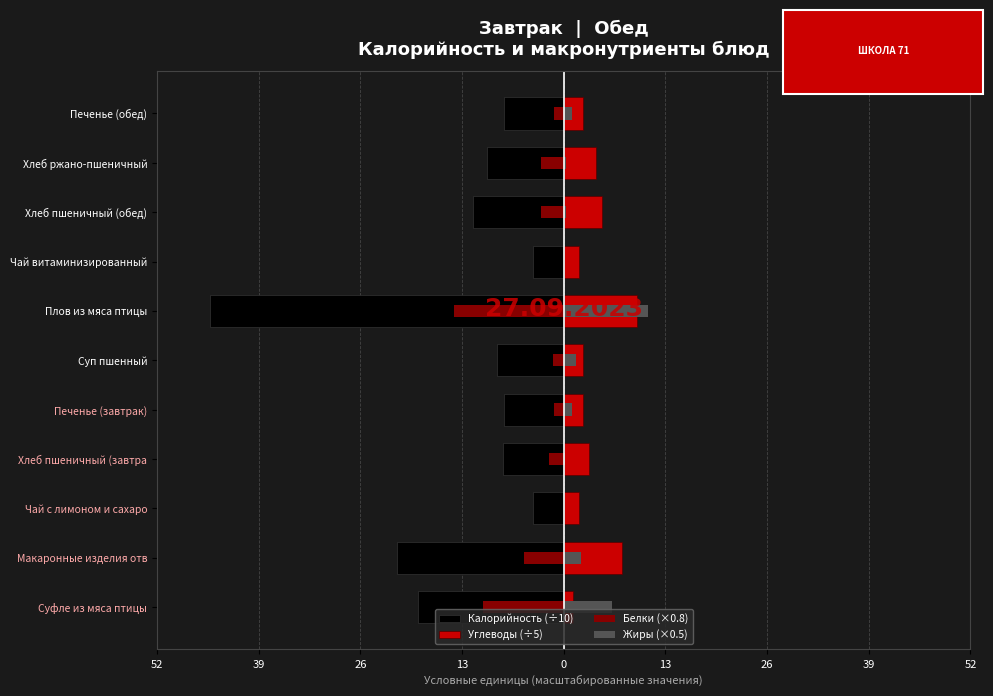

Rank the series at 26 from lowest to highest value.

Калорийность (÷10), Белки (×0.8), Жиры (×0.5), Углеводы (÷5)